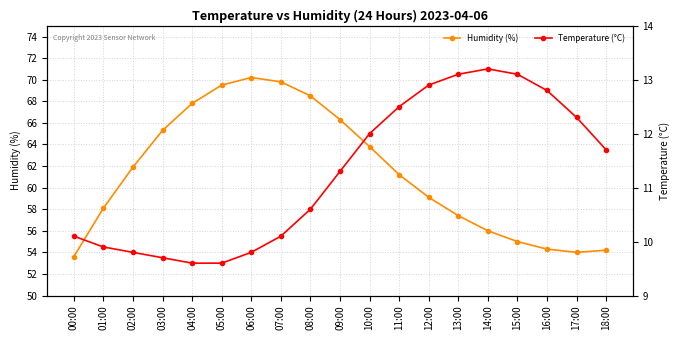

What is the average value of the Temperature (°C) series?

11.3